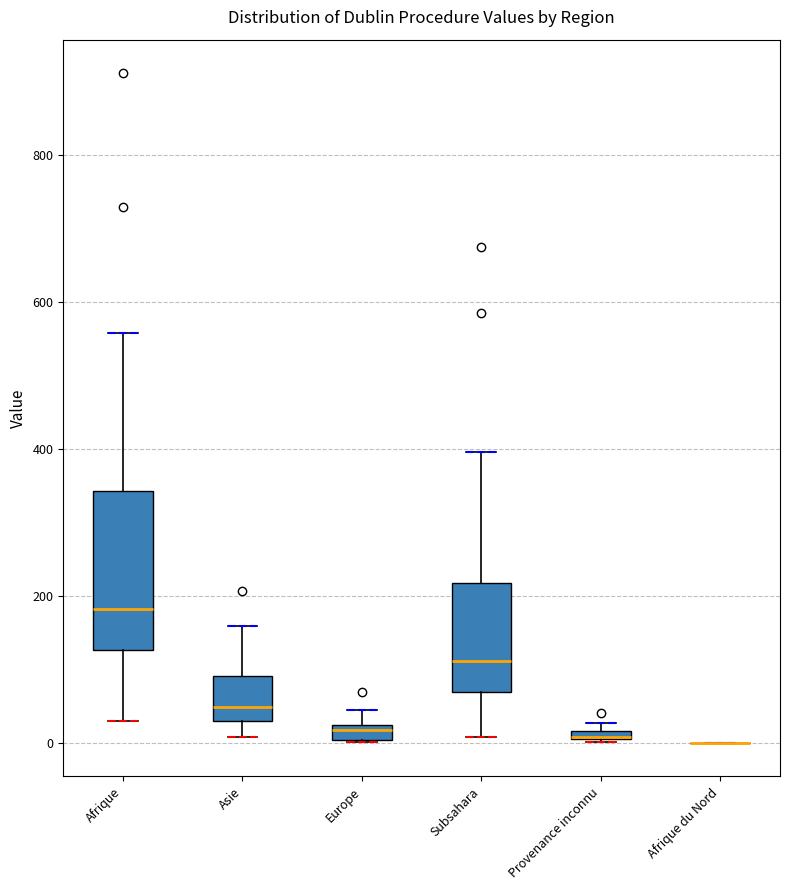

Where is the upper edge of the box for Afrique on the y-axis? The values are not printed on the chart, so give them approximately, as read against the axis.

340